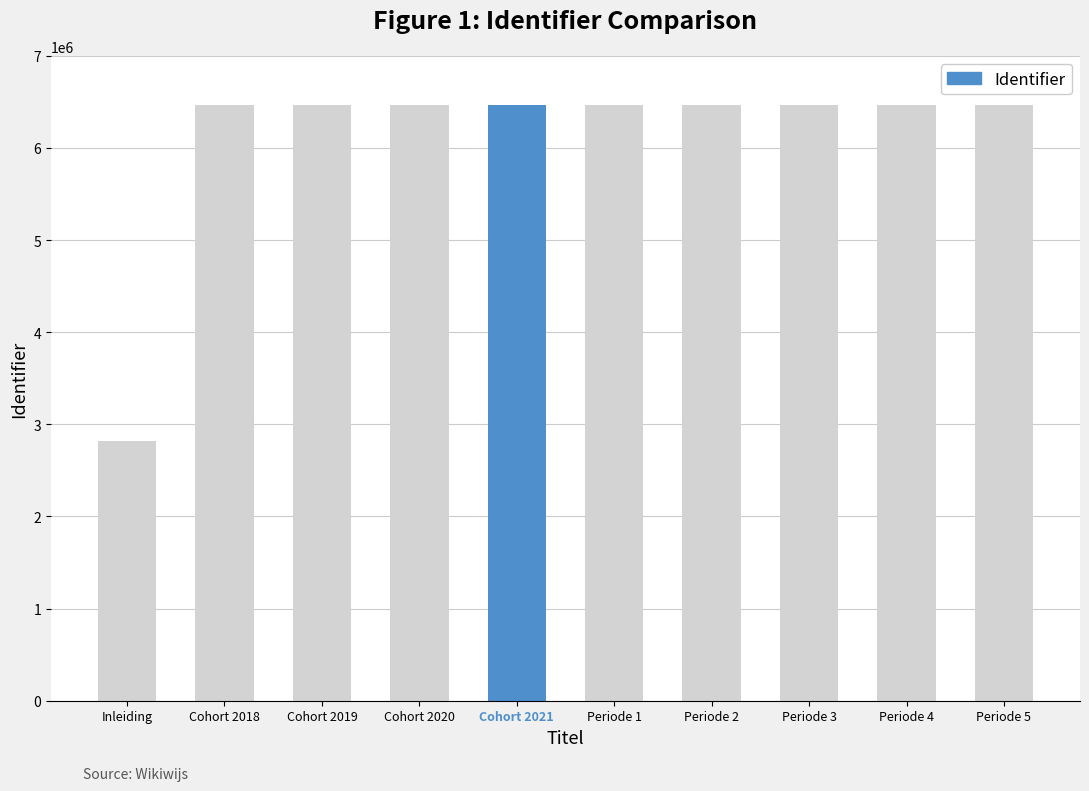

What is the sum of the values at Cohort 2021 and Periode 2?

12923348